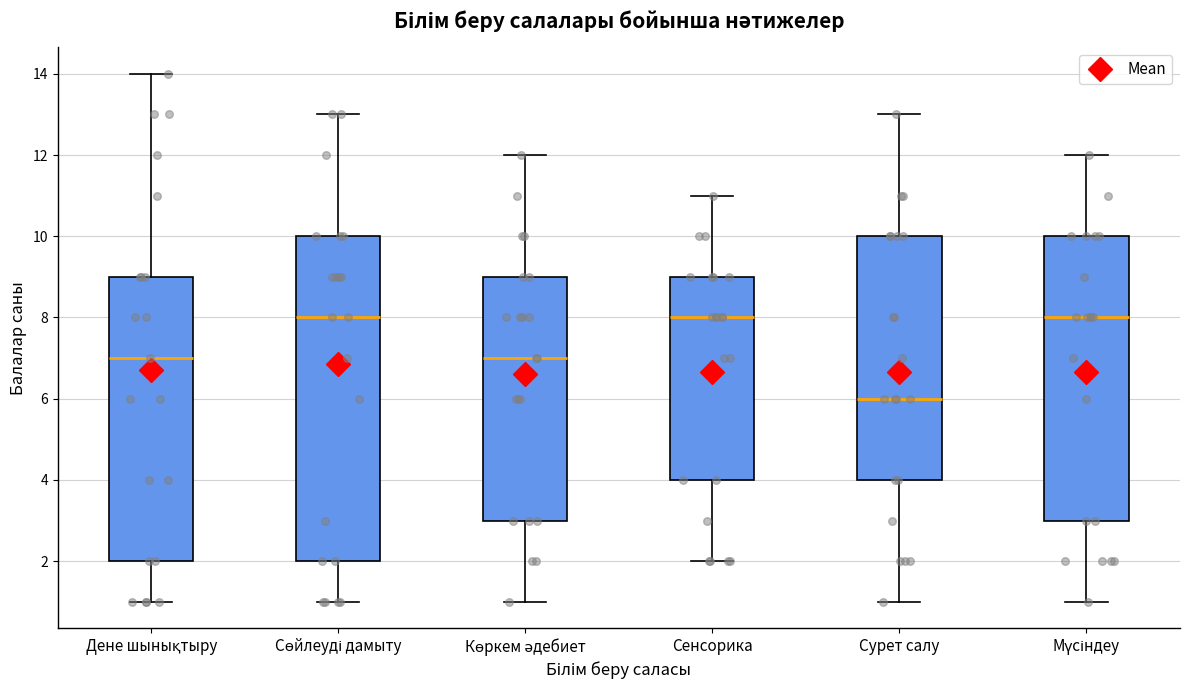

Reading left to right, read every box against the y-axis: the position of its median line, the range the box covers, and the ends of its whiskers. The values are not printed on the chart, so give them approximately, as read against the axis.

Дене шынықтыру: median 7, box 2 to 9, whiskers 1 to 14
Сөйлеуді дамыту: median 8, box 2 to 10, whiskers 1 to 13
Көркем әдебиет: median 7, box 3 to 9, whiskers 1 to 12
Сенсорика: median 8, box 4 to 9, whiskers 2 to 11
Сурет салу: median 6, box 4 to 10, whiskers 1 to 13
Мүсіндеу: median 8, box 3 to 10, whiskers 1 to 12